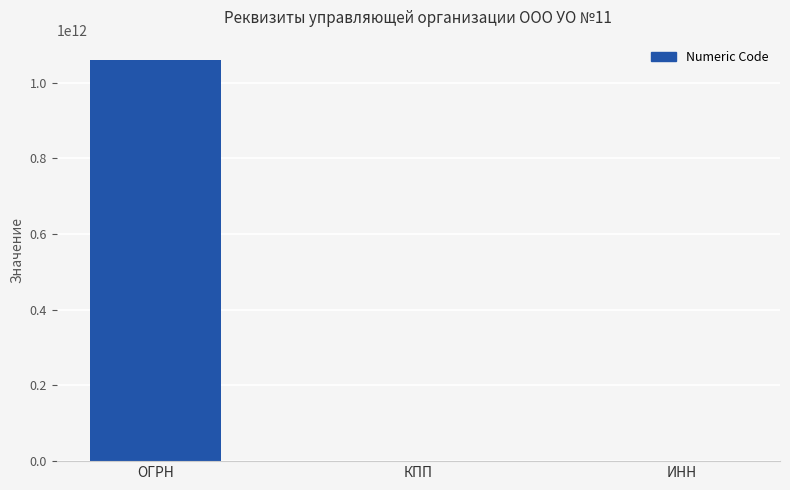

Is it true that the value at ОГРН is 1060561003250?

True